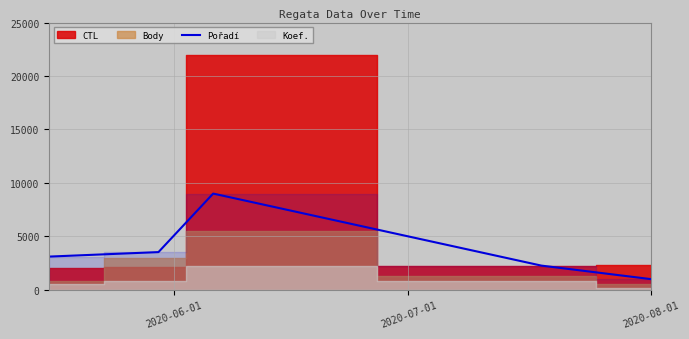

What is the maximum value for Pořadí?

9000.0